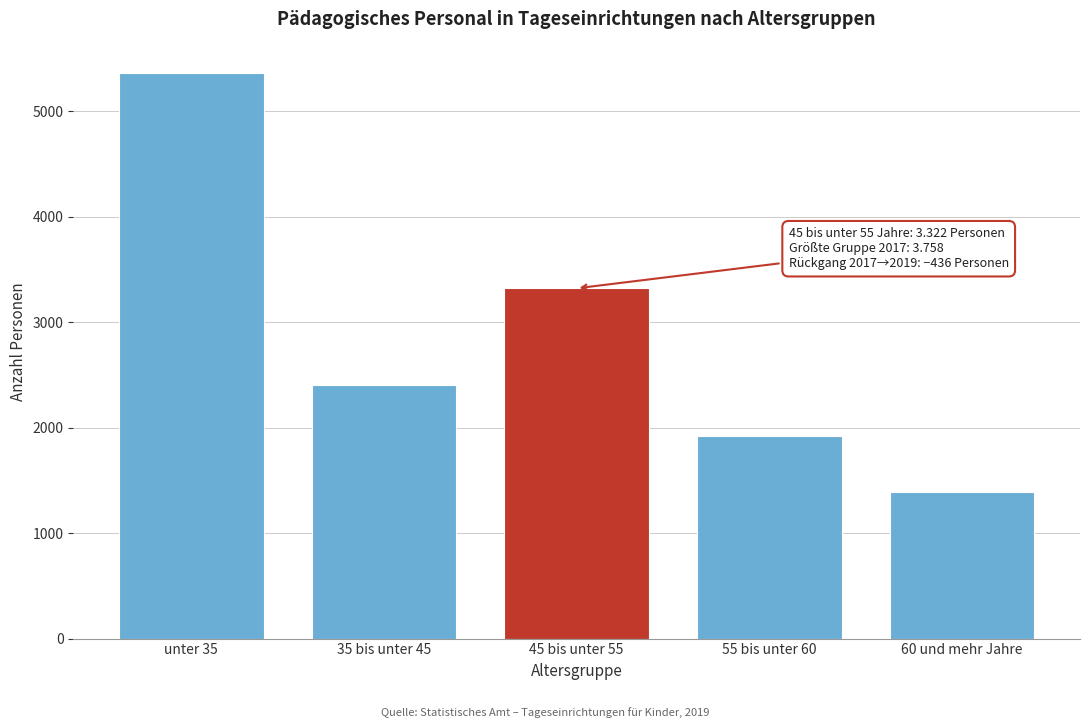

Reading right to left, extract all data points from this chart.

1392	1921	3322	2408	5367